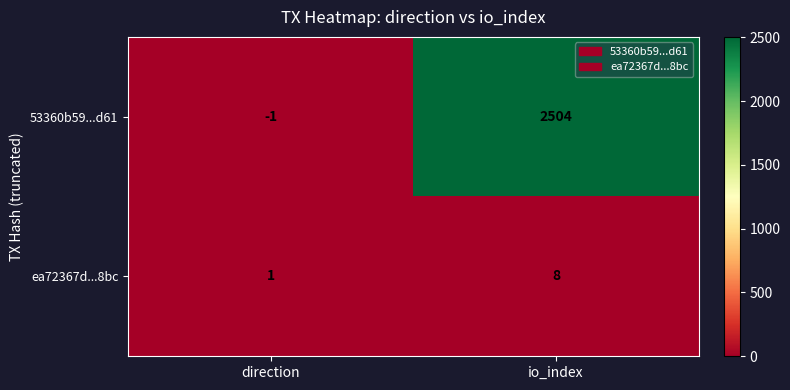

True or false: 53360b59...d61 has a value of -1 at direction.

True